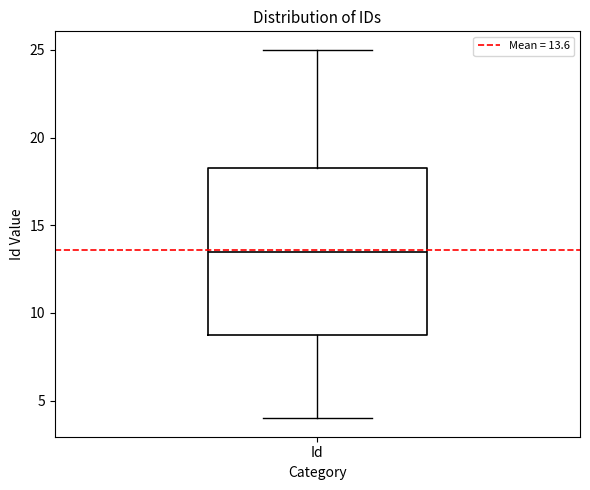

Transcribe this box plot: give where the median line is, the range the box spans, and where the two whiskers end, as read against the y-axis. The values are not printed on the chart, so give them approximately, as read against the axis.

median 13.5, box 9.0 to 18.5, whiskers 4.0 to 25.0